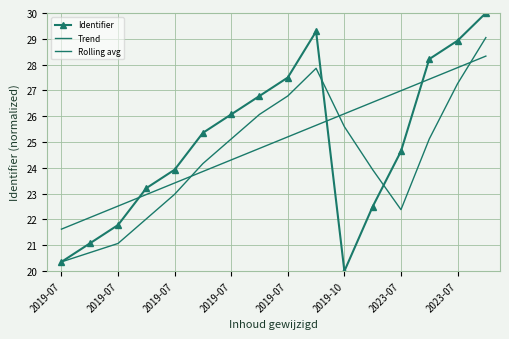

How many data points in Trend are less than 25?

8